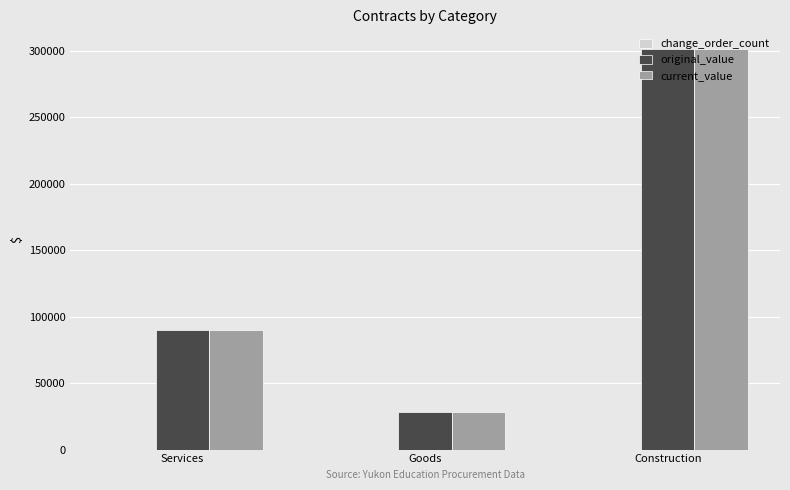

What is the maximum value for original_value?

301140.8